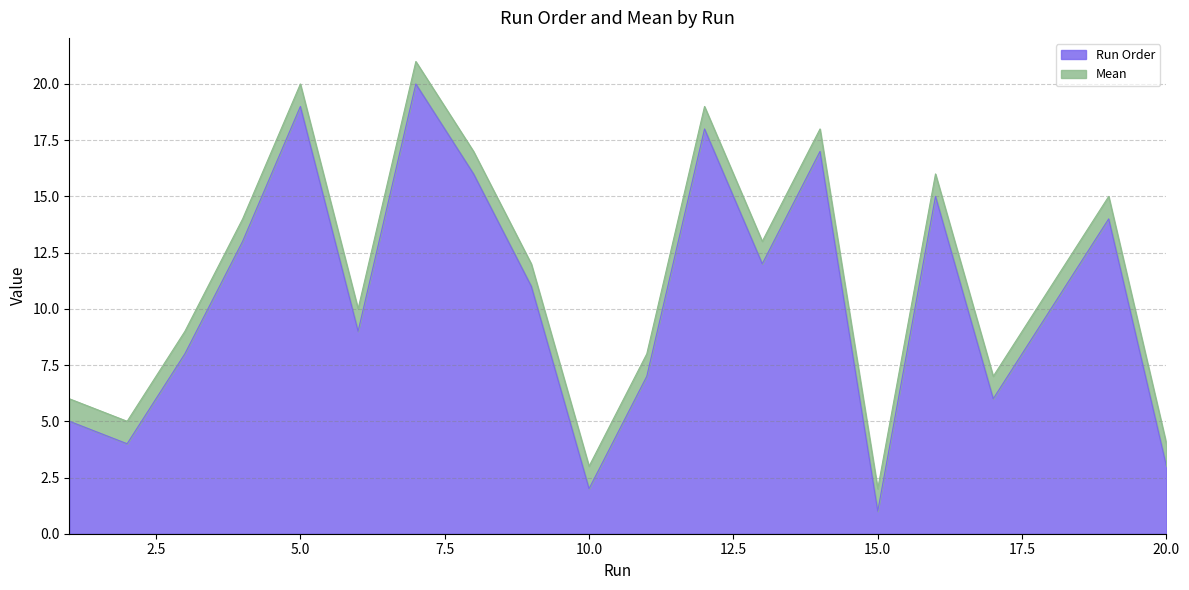

At which category does the chart reach its minimum across all series?

15